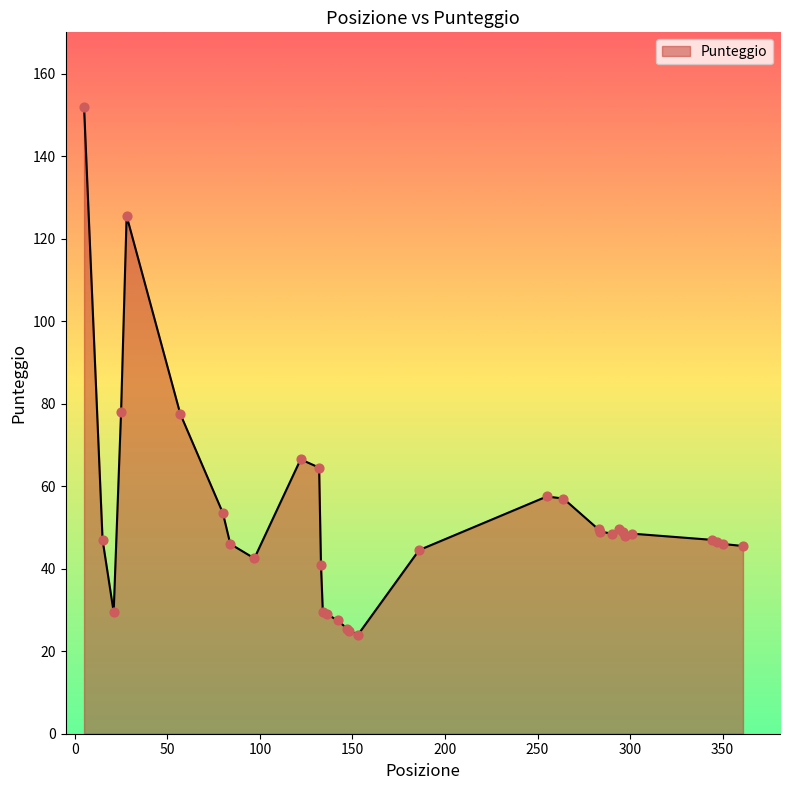

What is the difference between the maximum and minimum values?

128.0